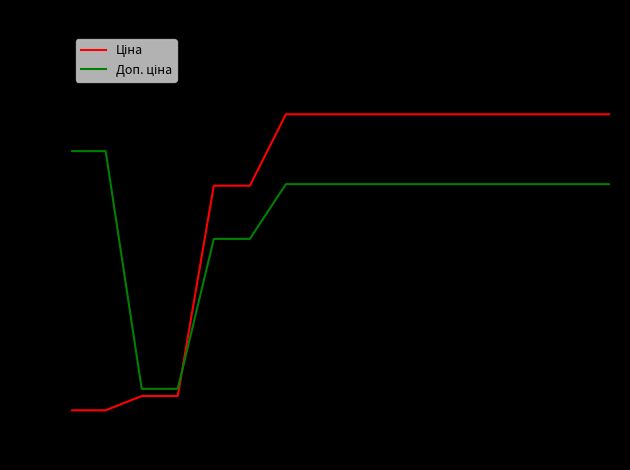

Reading right to left, list all the values displayed in this chart.

Ціна: 1.6	1.6	1.6	1.6	1.6	1.6	1.6	1.6	1.6	1.6	1.2	1.2	0.1	0.1	0.0	0.0
Доп. ціна: 1.2	1.2	1.2	1.2	1.2	1.2	1.2	1.2	1.2	1.2	0.9	0.9	0.1	0.1	1.4	1.4